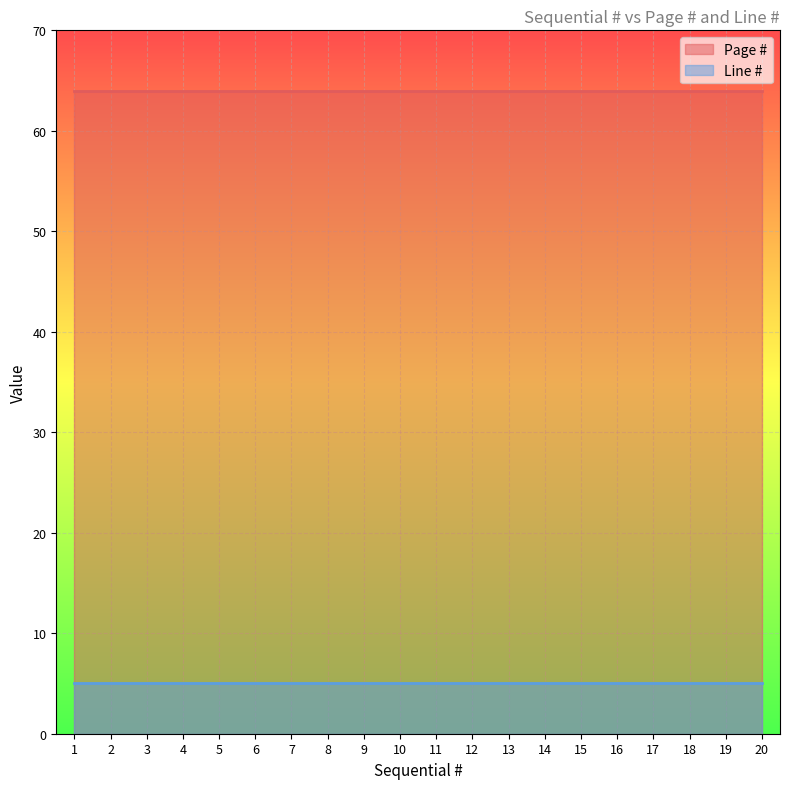

What is the value of the Line # point at the 4th from the left?

5